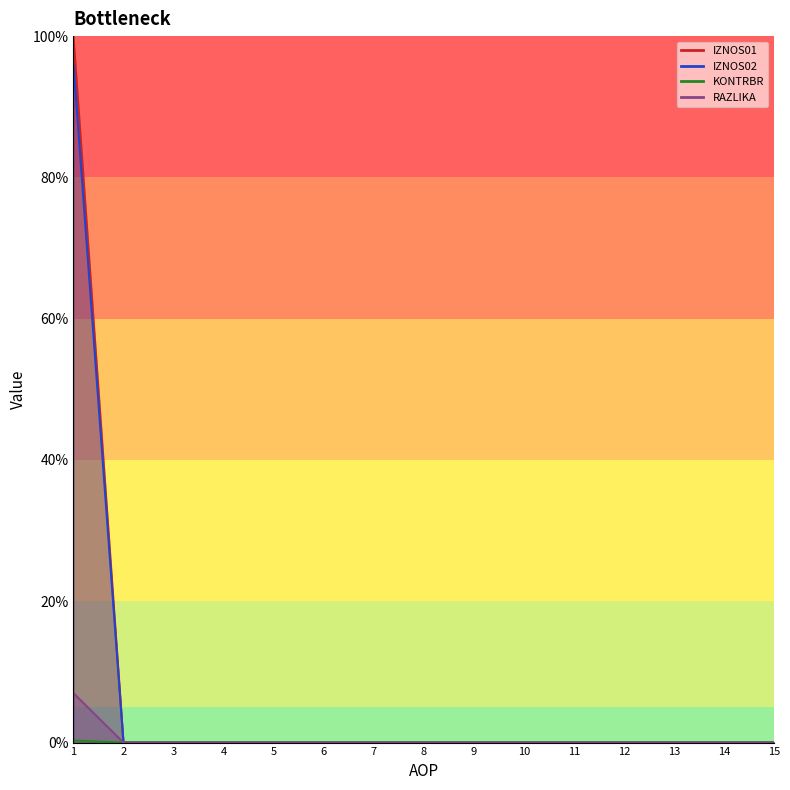

At which label is IZNOS02 closest to 50?

1